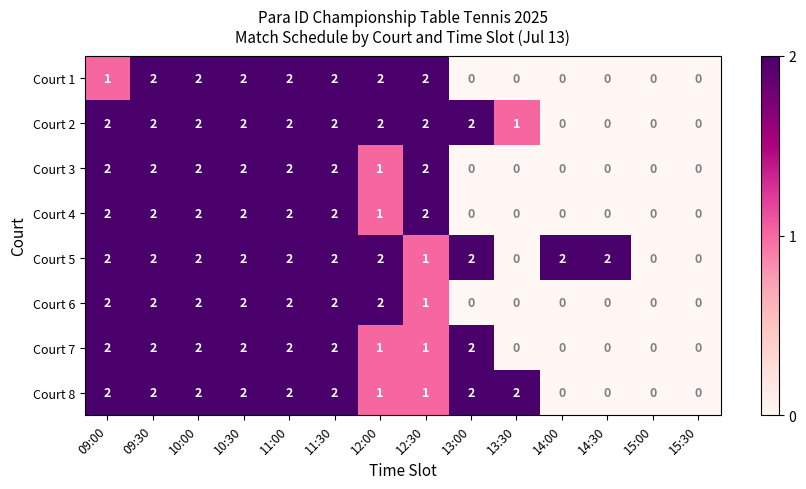

The value of Court 4 at 14:30 is -1. True or false?

False